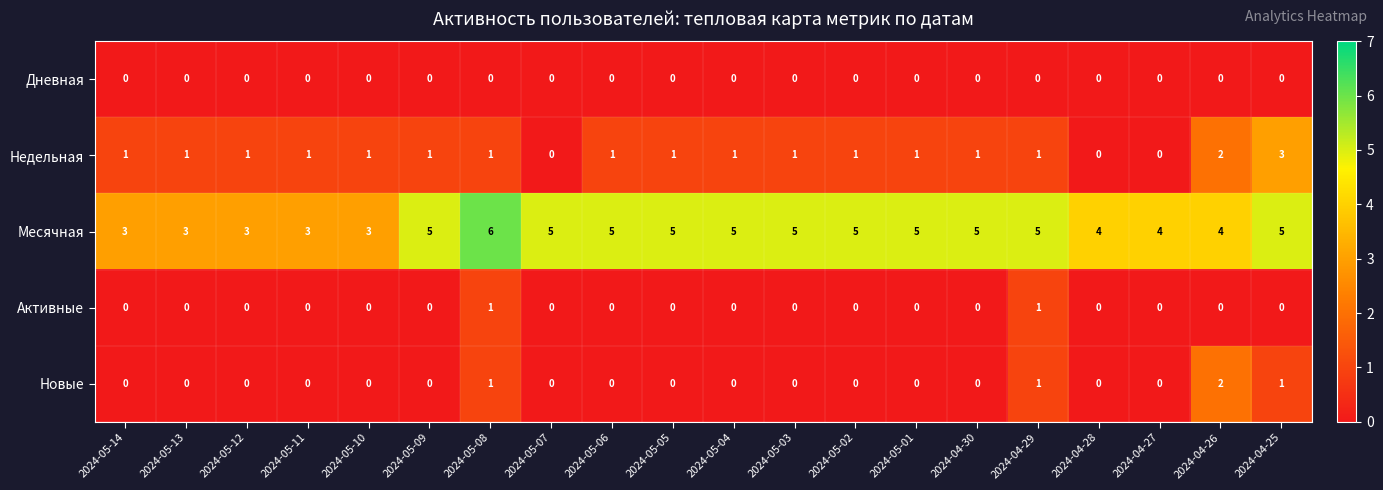

List the series in order of their peak value, lowest first.

Дневная, Активные, Новые, Недельная, Месячная